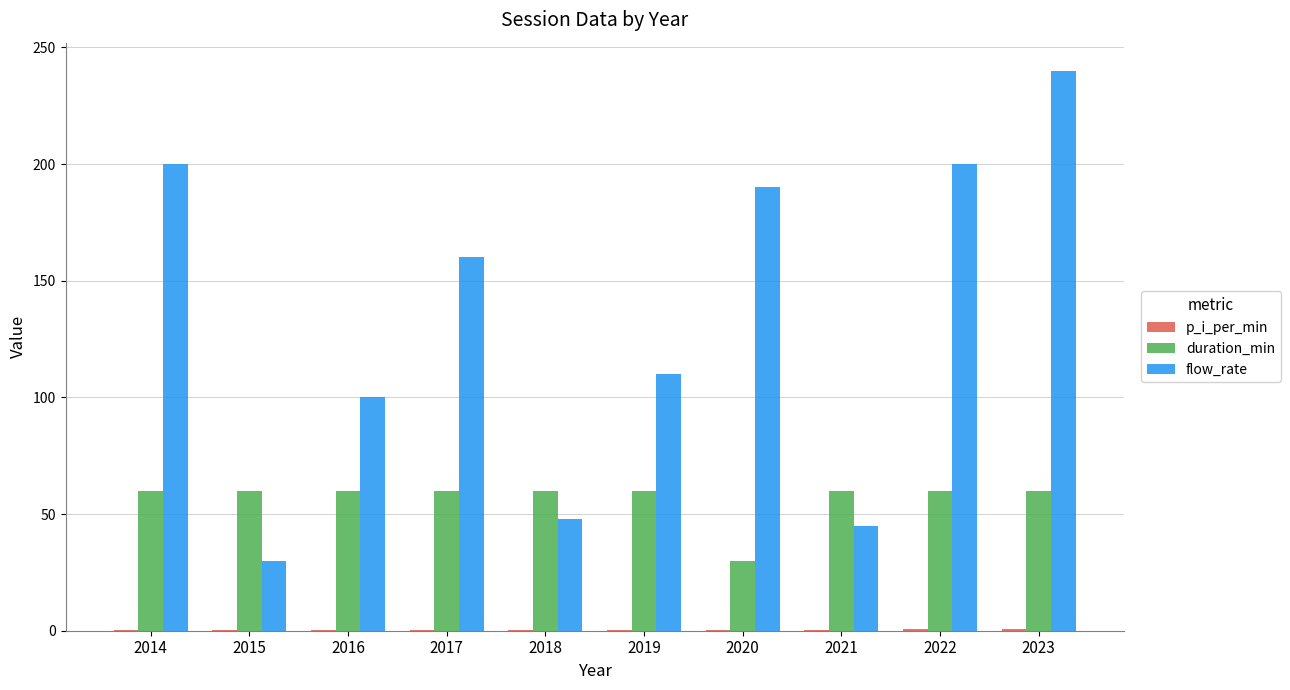

The duration_min series shows 60.0 at 2022. True or false?

True